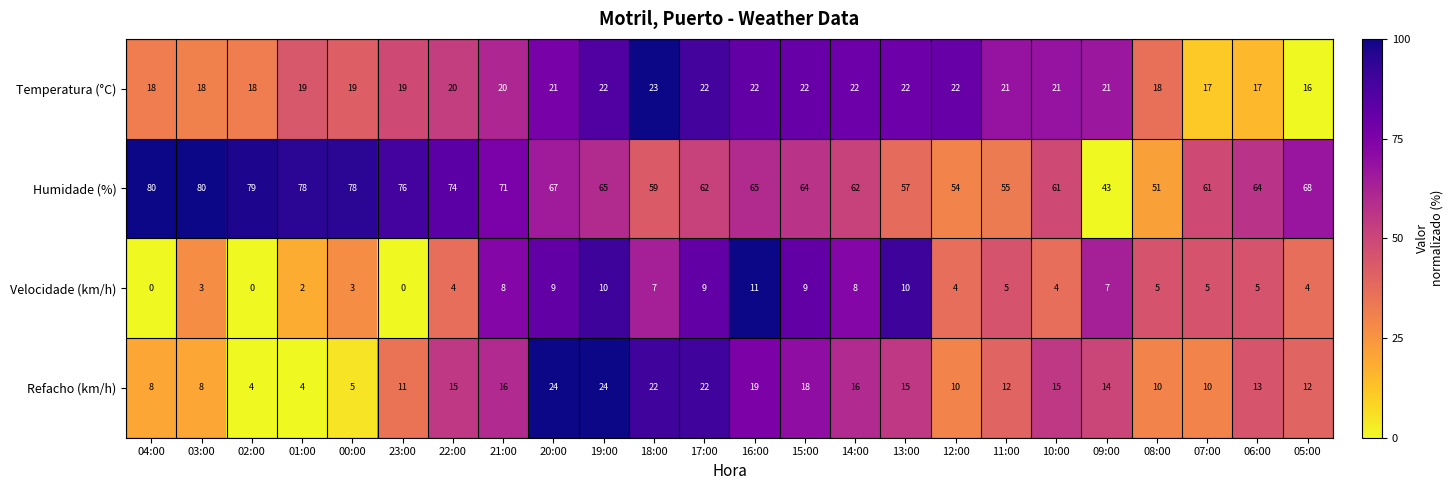

At which label does Humidade (%) first exceed 65?

04:00